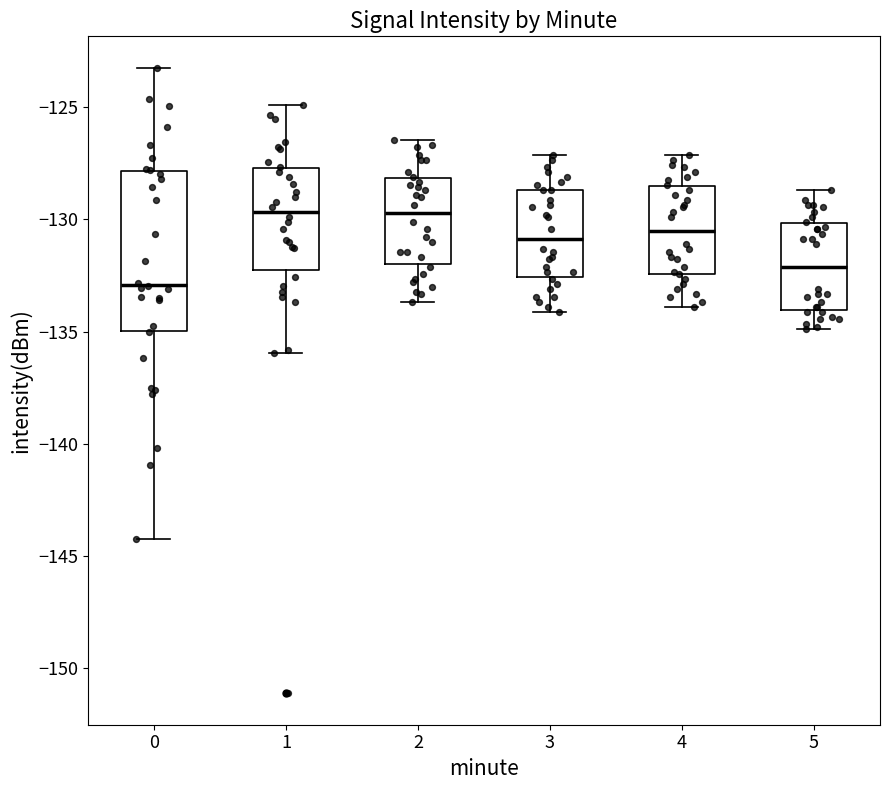

Reading left to right, read every box against the y-axis: the position of its median line, the range the box covers, and the ends of its whiskers. The values are not printed on the chart, so give them approximately, as read against the axis.

0: median -133.0, box -135.0 to -128.0, whiskers -144.0 to -123.0
1: median -129.5, box -132.0 to -127.5, whiskers -136.0 to -125.0
2: median -129.5, box -132.0 to -128.0, whiskers -133.5 to -126.5
3: median -131.0, box -132.5 to -128.5, whiskers -134.0 to -127.0
4: median -130.5, box -132.5 to -128.5, whiskers -134.0 to -127.0
5: median -132.0, box -134.0 to -130.0, whiskers -135.0 to -128.5